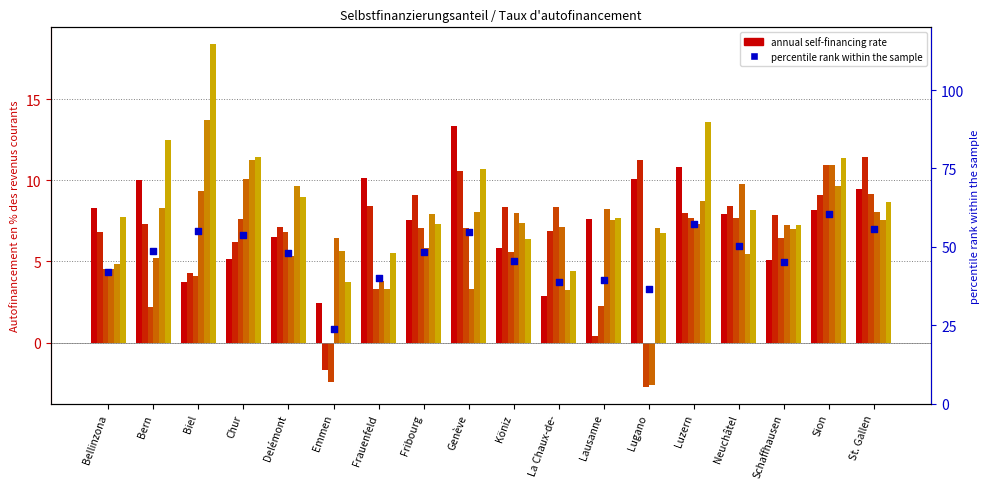

What is the change in value from Köniz to Luzern?

+11.6